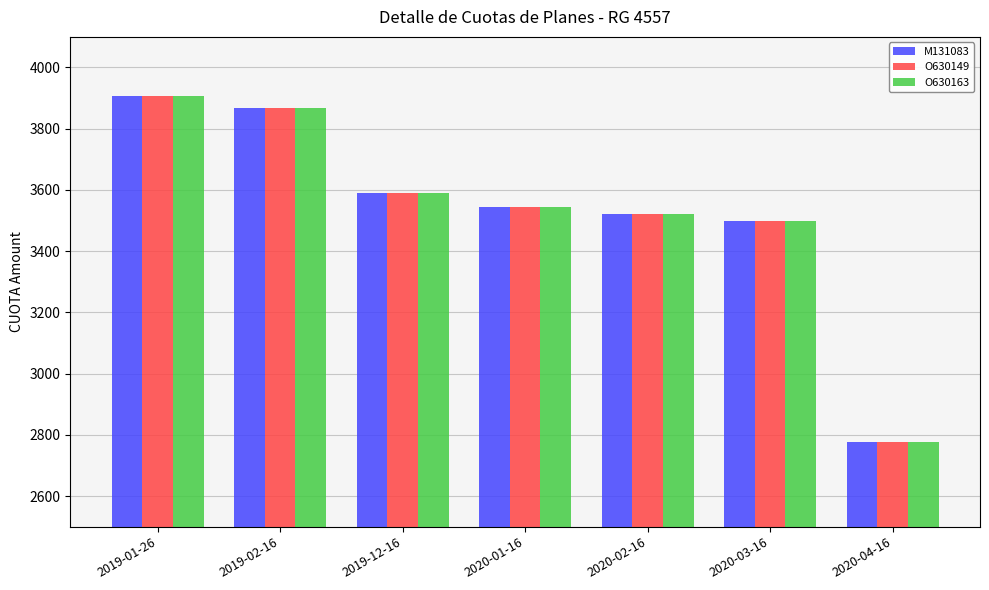

What is the sum of the O630163 values at 2019-12-16 and 2020-02-16?

7111.7